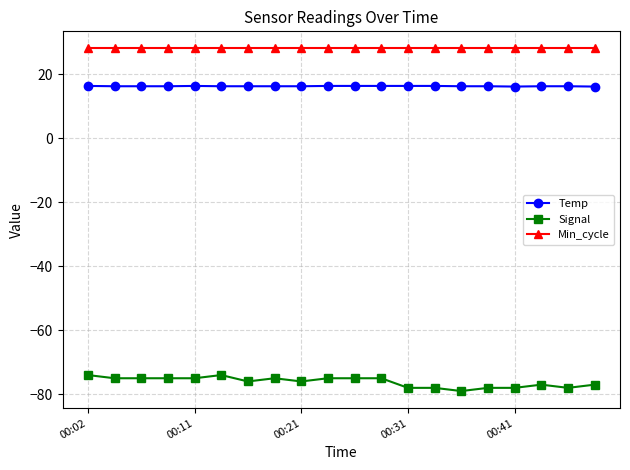

What is the value of the Temp point at the 9th from the left?

16.2